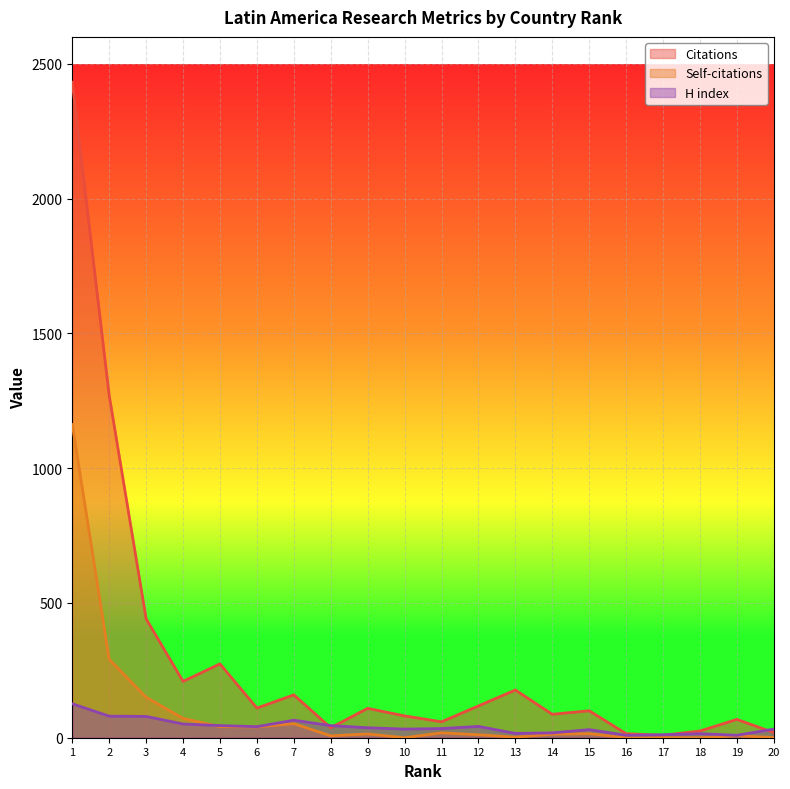

Reading left to right, list all the values displayed in this chart.

Citations: 2432	1270	441	209	274	110	159	37	109	81	59	118	177	87	100	15	9	25	68	19
Self-citations: 1162	291	150	72	41	40	52	7	14	0	18	11	2	13	15	0	0	0	7	1
H index: 126	80	79	51	45	41	65	45	37	32	34	42	16	18	30	9	11	15	9	32